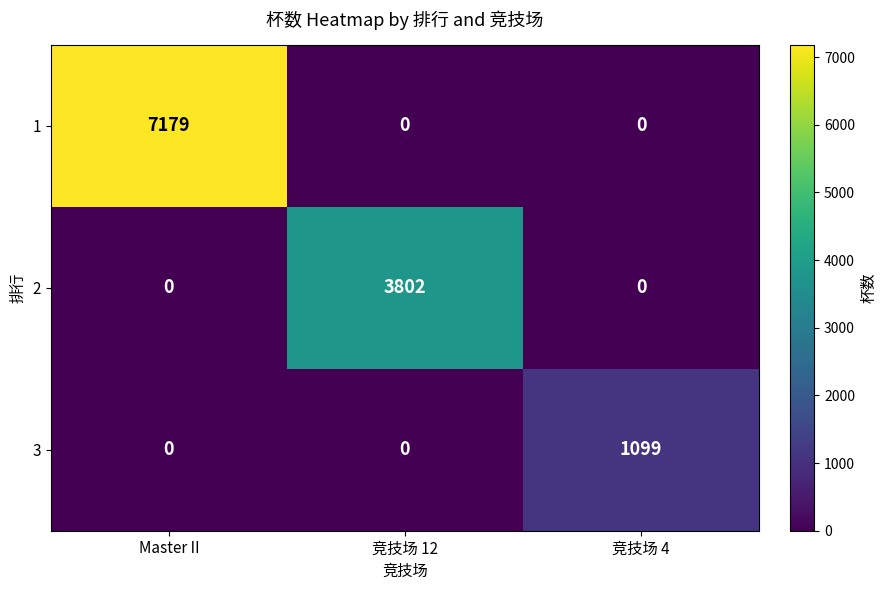

Rank the series by their maximum value, from highest to lowest.

1, 2, 3